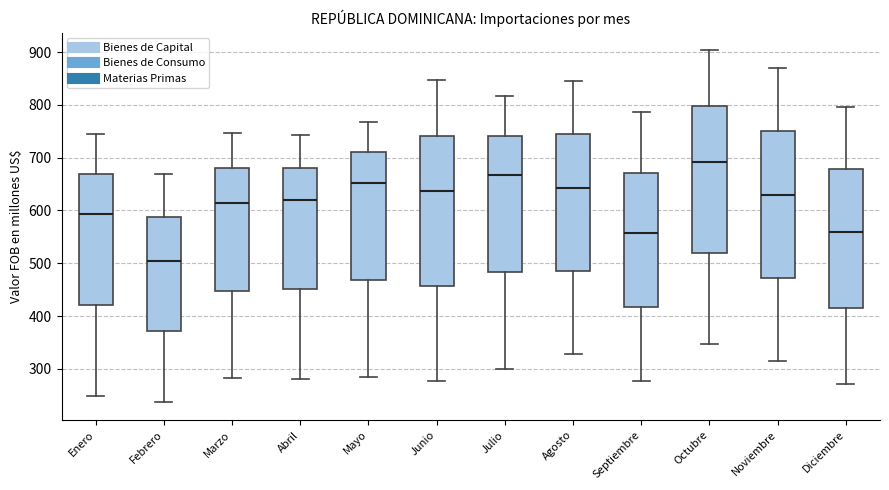

Reading left to right, read every box against the y-axis: the position of its median line, the range the box covers, and the ends of its whiskers. The values are not printed on the chart, so give them approximately, as read against the axis.

Enero: median 590, box 420 to 670, whiskers 250 to 750
Febrero: median 510, box 370 to 590, whiskers 240 to 670
Marzo: median 610, box 450 to 680, whiskers 280 to 750
Abril: median 620, box 450 to 680, whiskers 280 to 740
Mayo: median 650, box 470 to 710, whiskers 280 to 770
Junio: median 640, box 460 to 740, whiskers 280 to 850
Julio: median 670, box 480 to 740, whiskers 300 to 820
Agosto: median 640, box 490 to 740, whiskers 330 to 850
Septiembre: median 560, box 420 to 670, whiskers 280 to 790
Octubre: median 690, box 520 to 800, whiskers 350 to 900
Noviembre: median 630, box 470 to 750, whiskers 320 to 870
Diciembre: median 560, box 420 to 680, whiskers 270 to 800